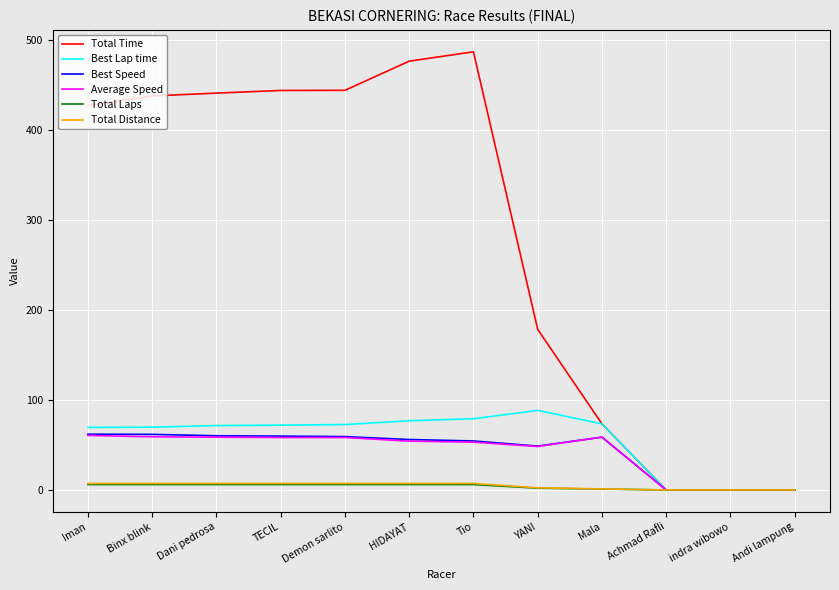

Which category has the highest value across all series?

Tio